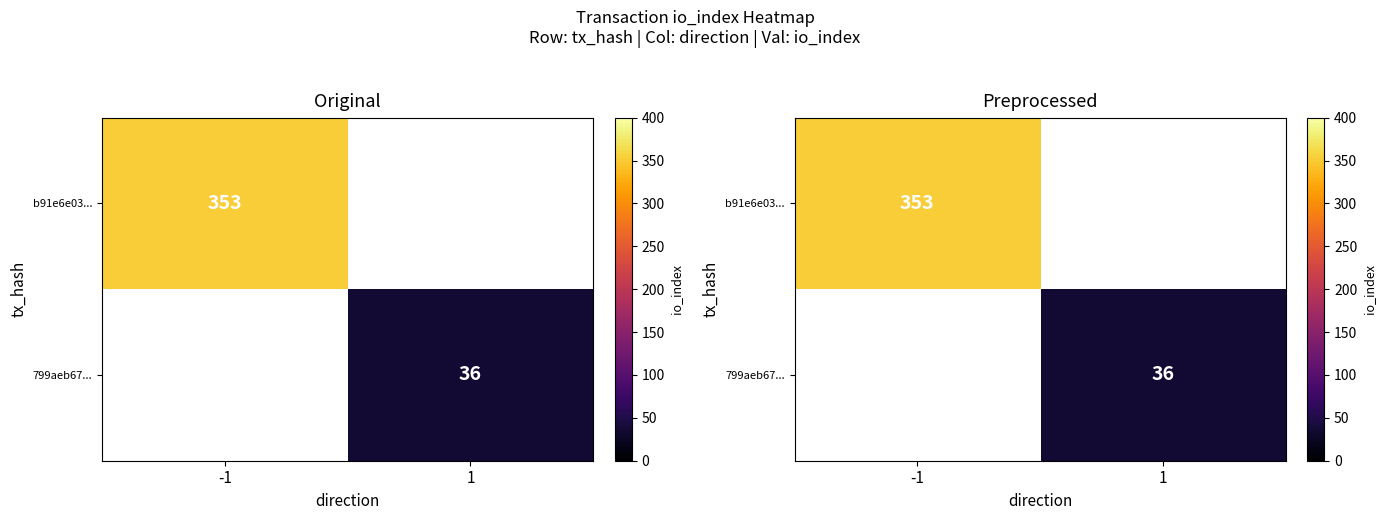

How many categories are shown in the chart?

2